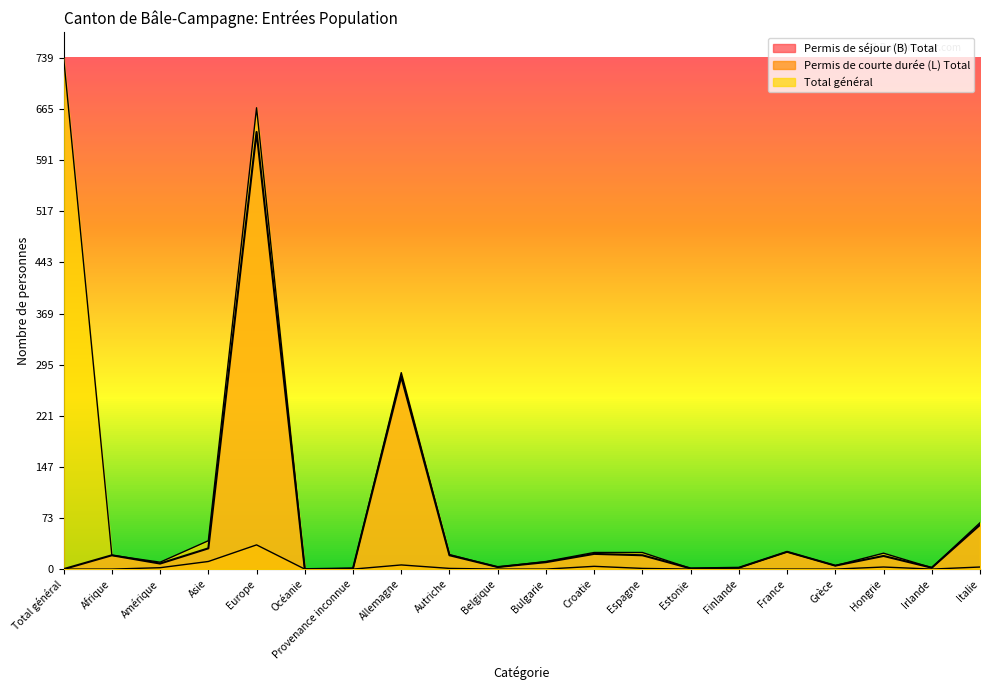

What position from the right is Total général?

20